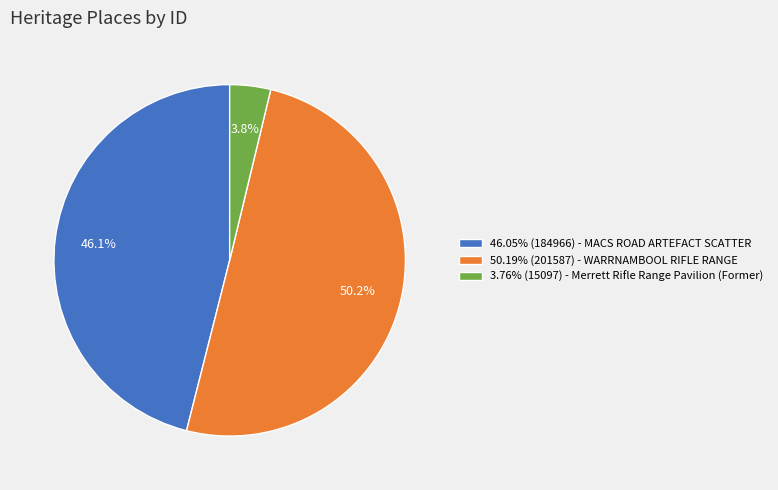

Is the sum of 50.19% (201587) - WARRNAMBOOL RIFLE RANGE and 46.05% (184966) - MACS ROAD ARTEFACT SCATTER greater than half?

Yes